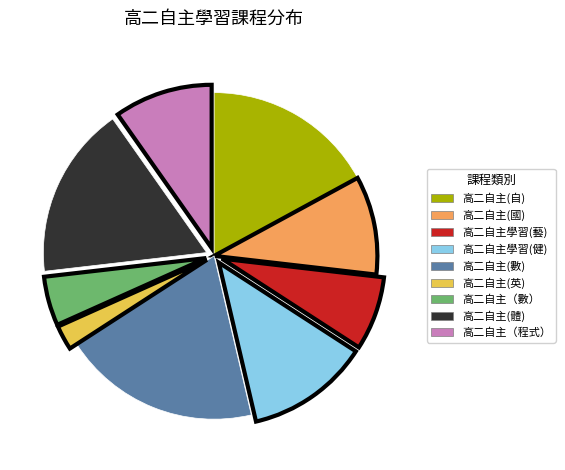

True or false: 高二自主(體) accounts for 17% of the total.

True